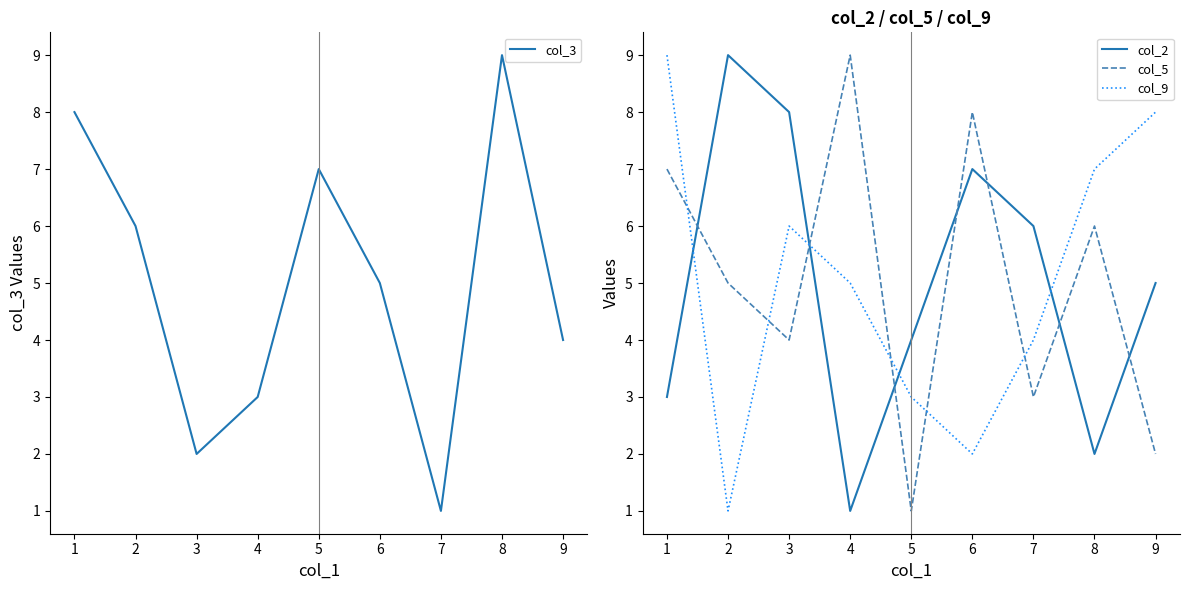

What is the value of the col_3 point at the 7th from the left?

1